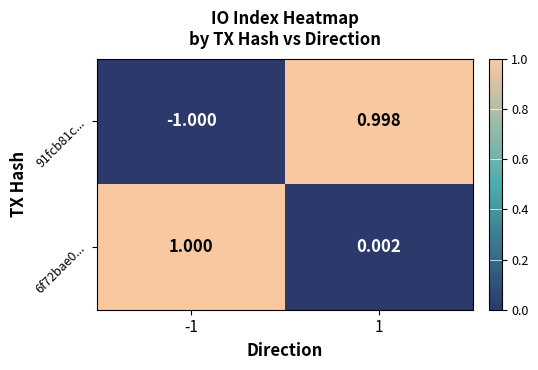

Is the value of 91fcb81c... at 1 greater than the value of 6f72bae0... at -1?

No